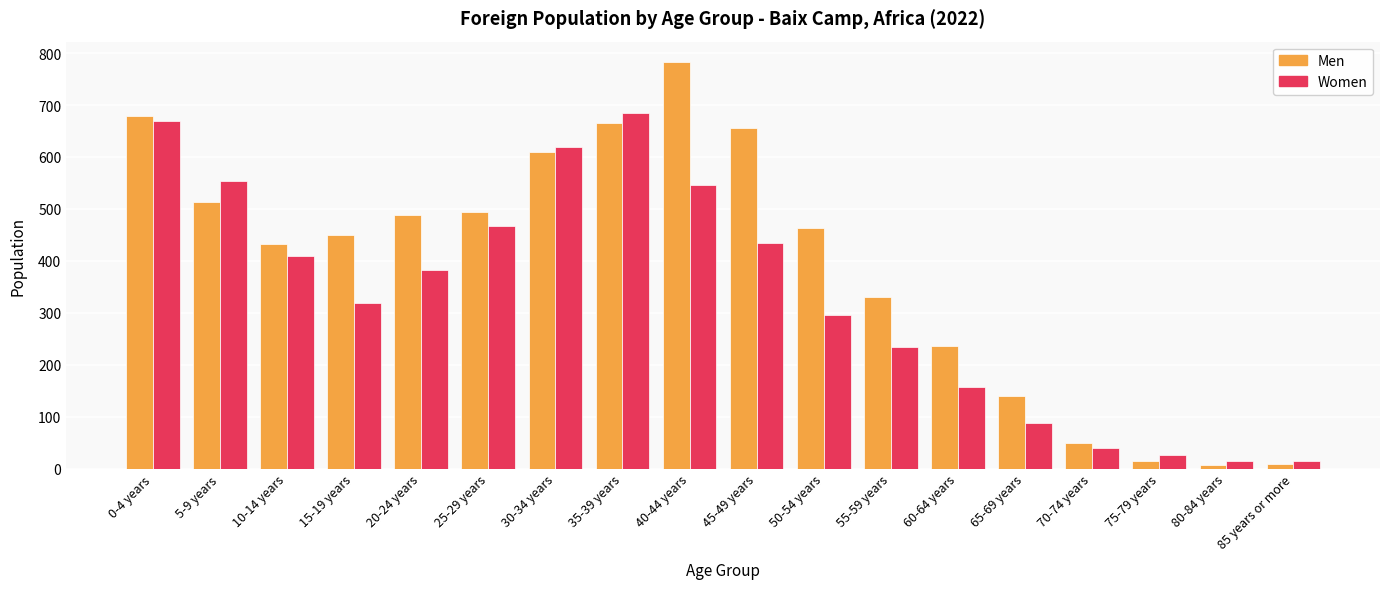

What is the minimum value shown in the chart?

7